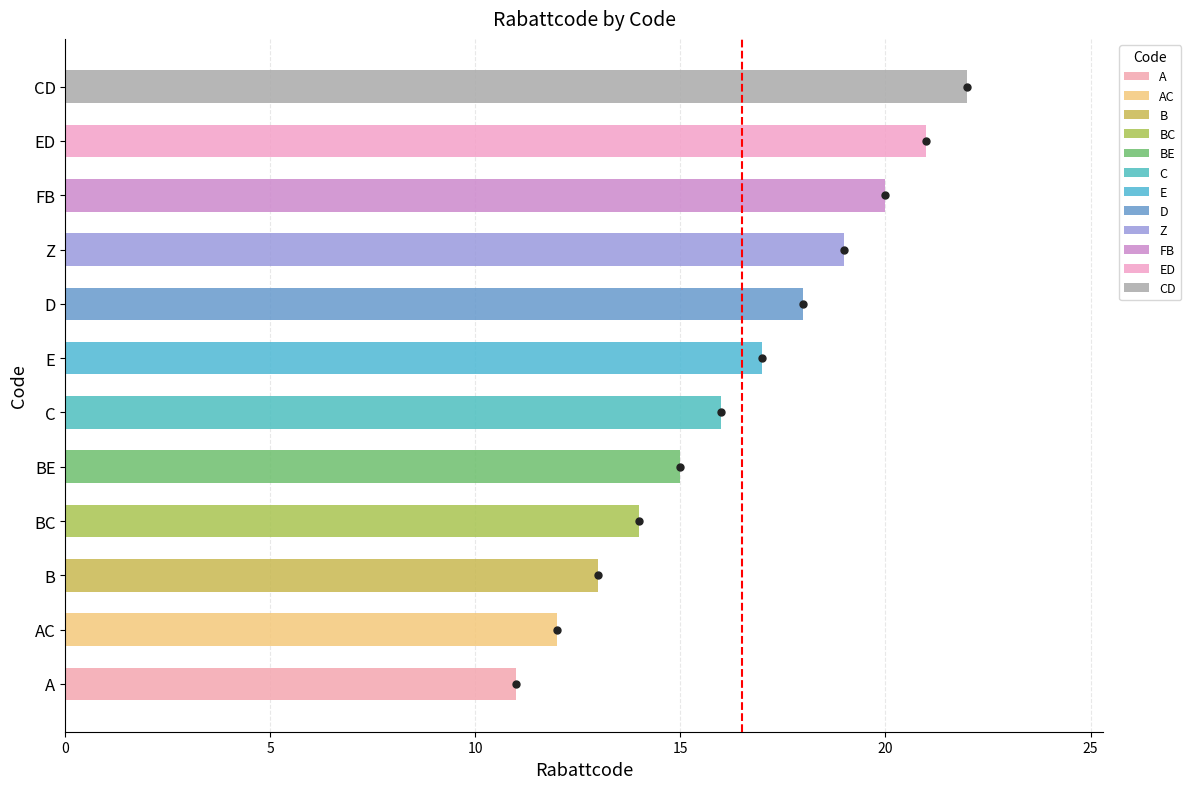

The value at CD is 7. True or false?

False